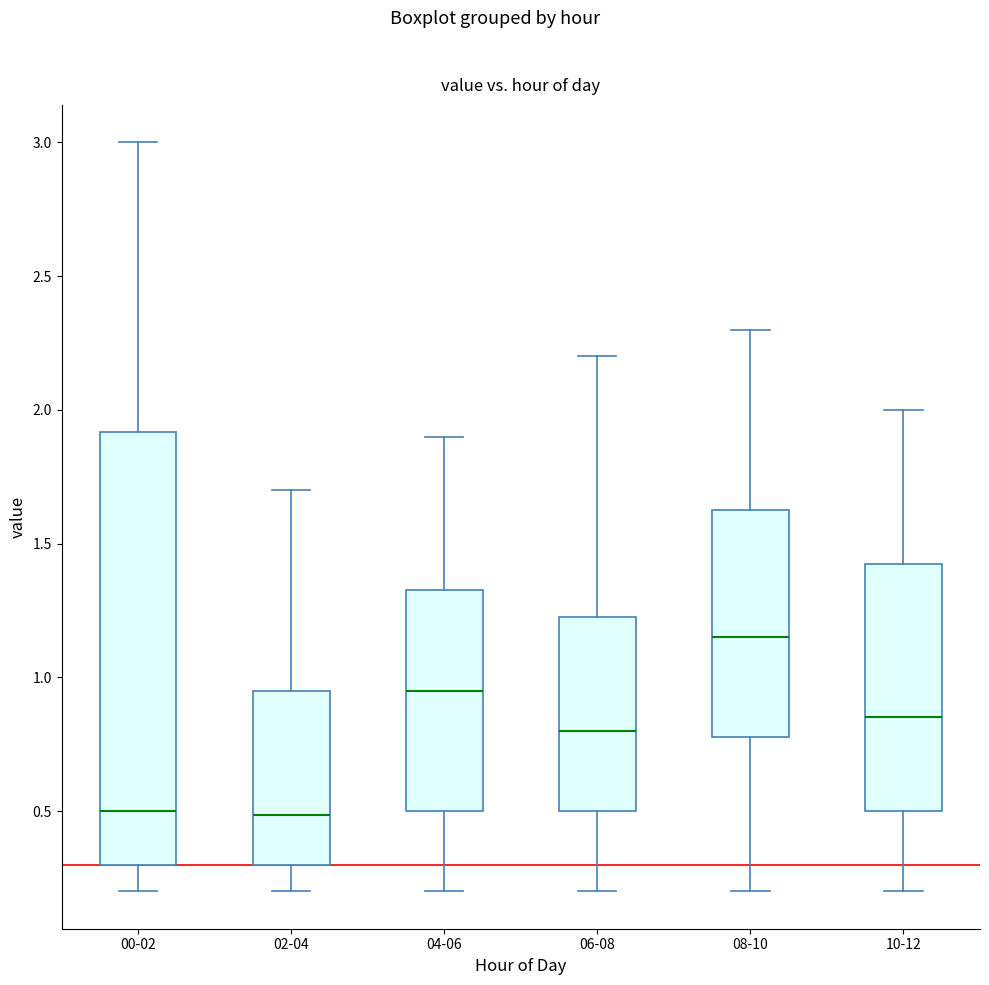

Comparing the boxes themselves (not the whiskers), which one is the tallest?

00-02